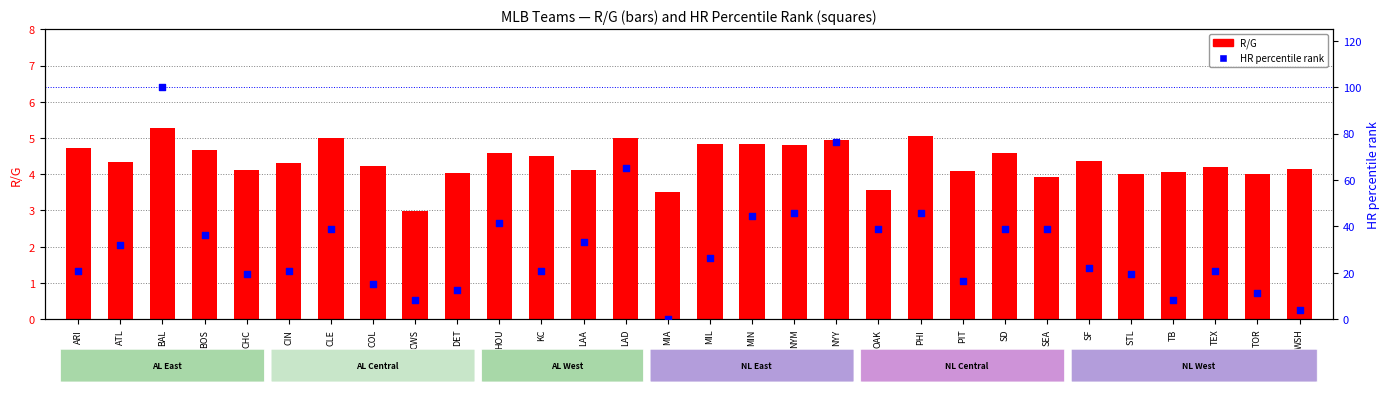

At which category is the sum across all series the highest?

BAL